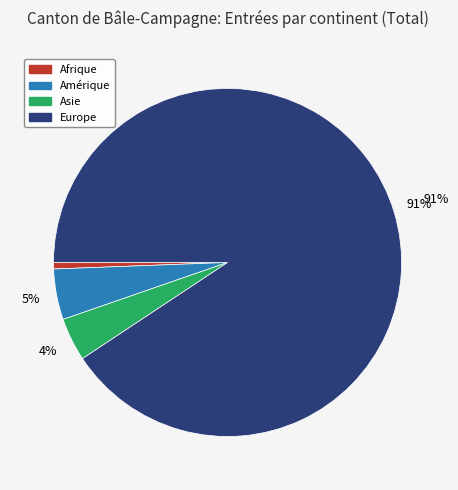

To the nearest percent, what is the combined percentage of Europe and Afrique?

91%